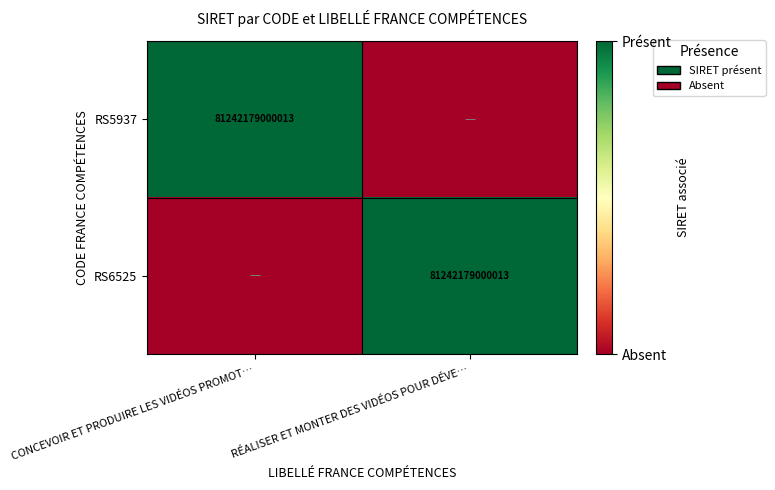

True or false: RS6525 has a value of 111485929796650 at RÉALISER ET MONTER DES VIDÉOS POUR DÉVE….

False